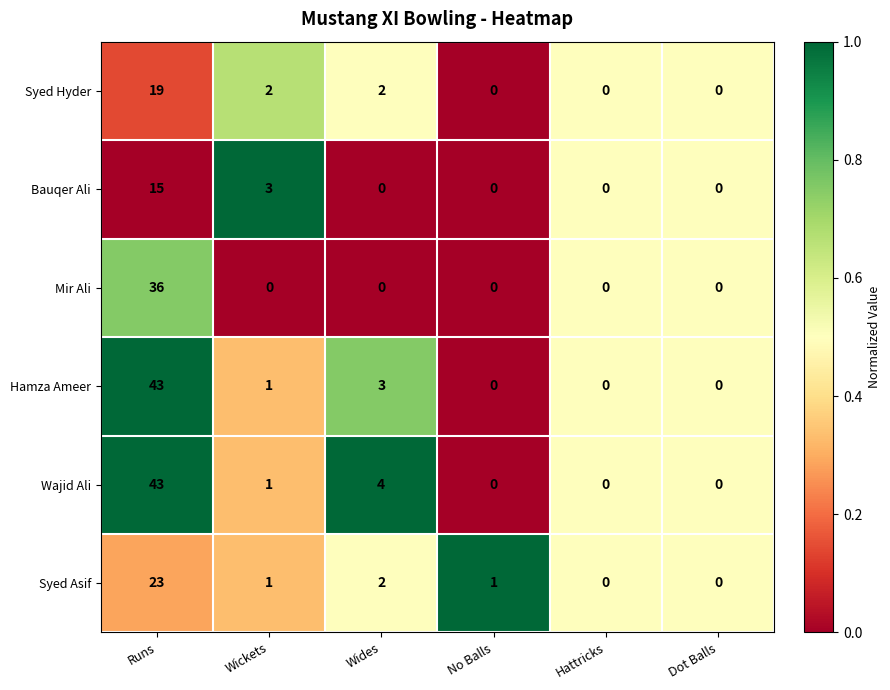

What is the total value across all series at Wickets?

8